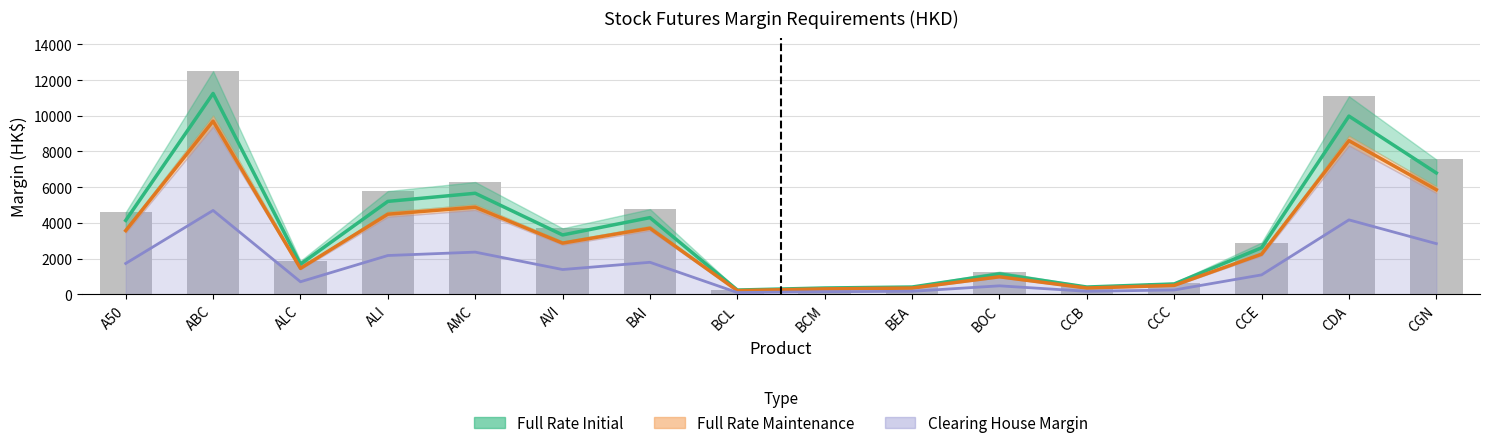

Rank the categories by Clearing House Margin value from lowest to highest.

BCL, BCM, BEA, CCB, CCC, BOC, ALC, CCE, AVI, A50, BAI, ALI, AMC, CGN, CDA, ABC